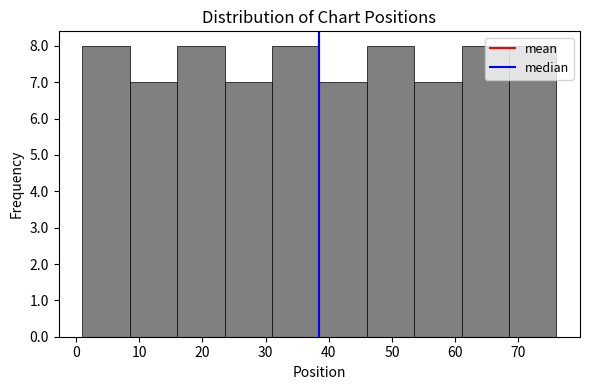

Reading left to right, list every bar in this chart as the range it spans on the x-axis followed by its height. Neither the bar edges nor the heights are printed on the chart, so give them approximately, as read against the axes.

1.0 to 8.5: 8
8.5 to 16.0: 7
16.0 to 23.5: 8
23.5 to 31.0: 7
31.0 to 38.5: 8
38.5 to 46.0: 7
46.0 to 53.5: 8
53.5 to 61.0: 7
61.0 to 68.5: 8
68.5 to 76.0: 8